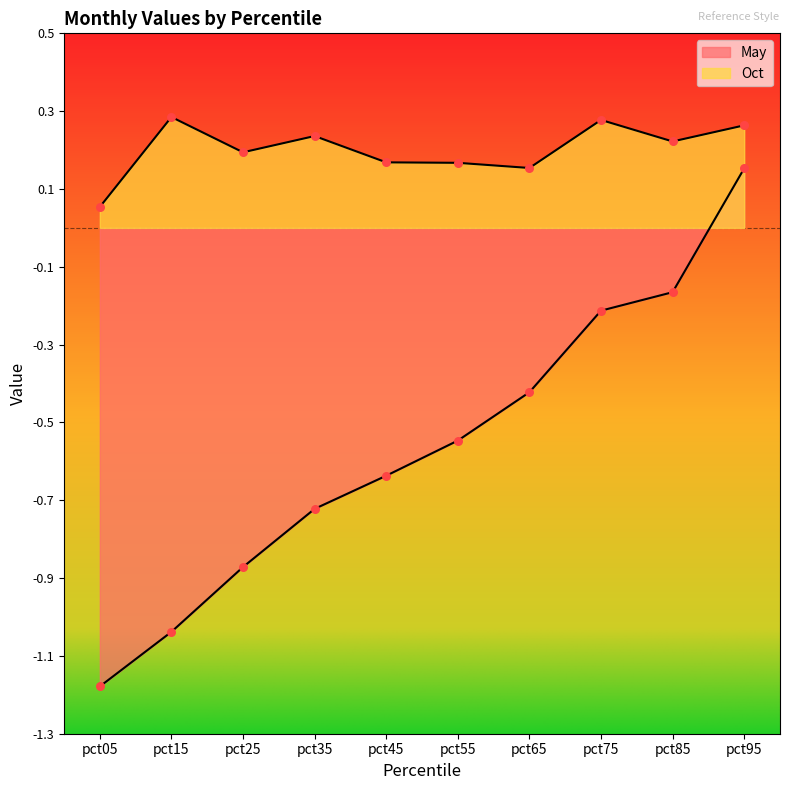

At which category is the sum across all series the highest?

pct95